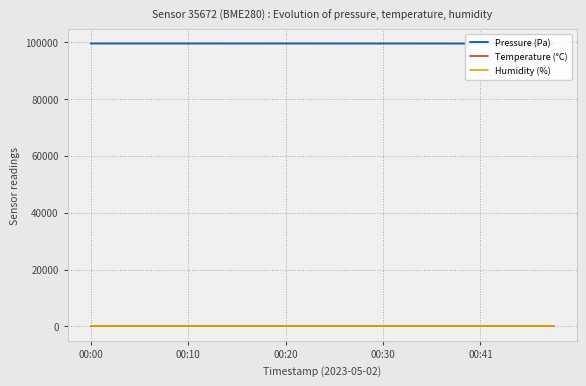

How many lines are shown in the chart?

3